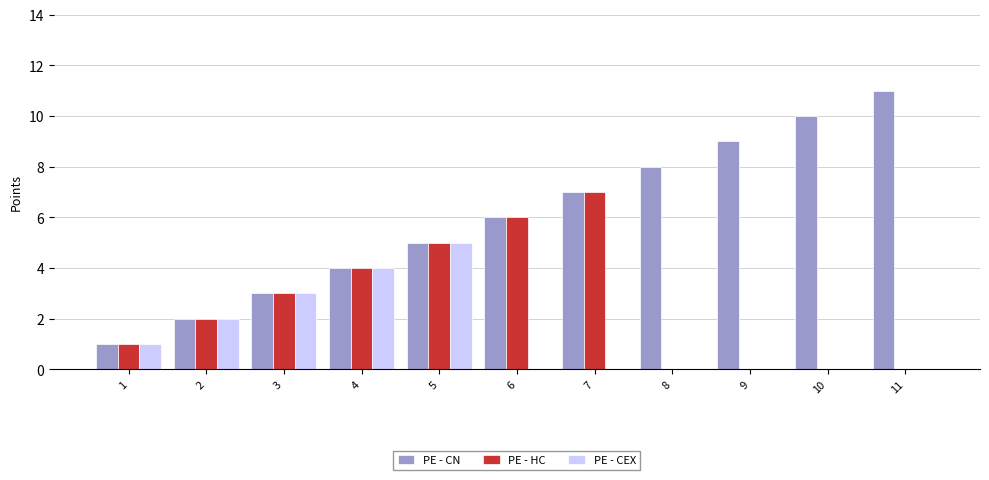

What is the sum of all PE - CEX values?

15